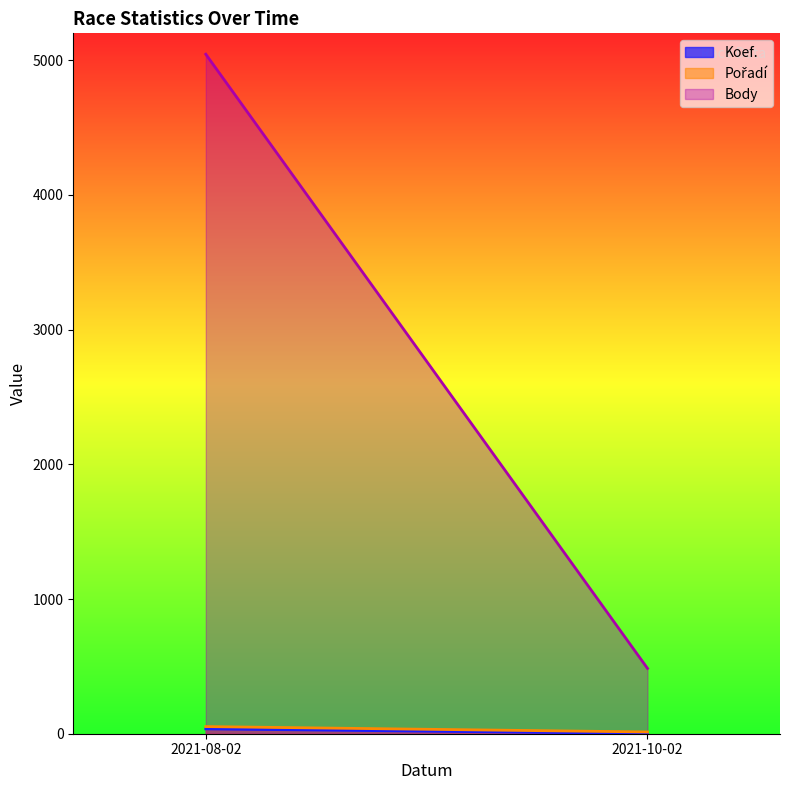

What is the average value of the Koef. series?

19